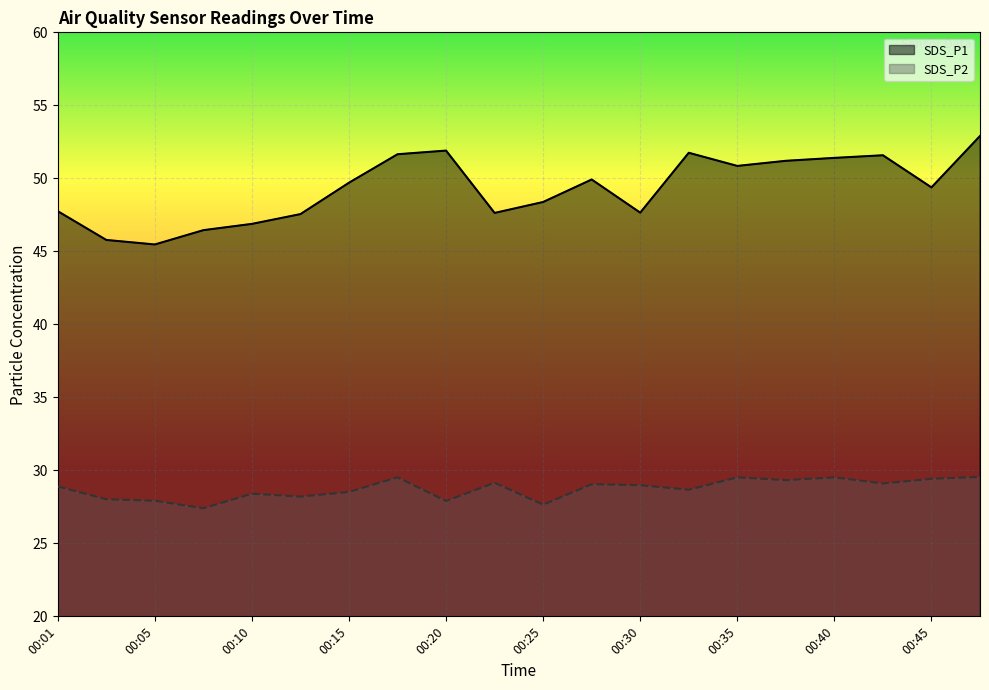

List the series in order of their overall mean, lowest first.

SDS_P2, SDS_P1